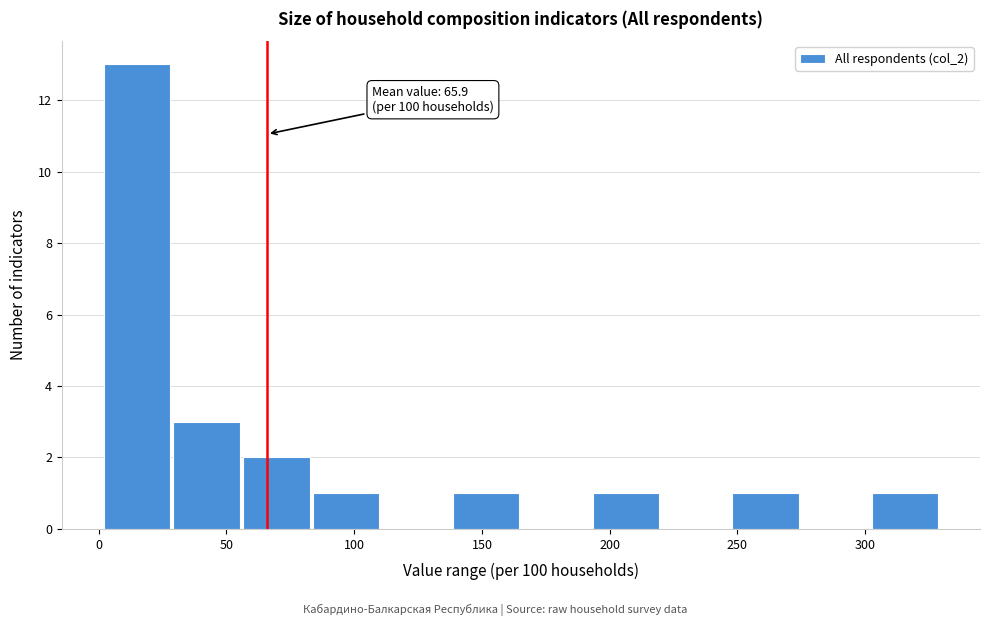

Which range on the x-axis has the tallest bar?

0 to 30